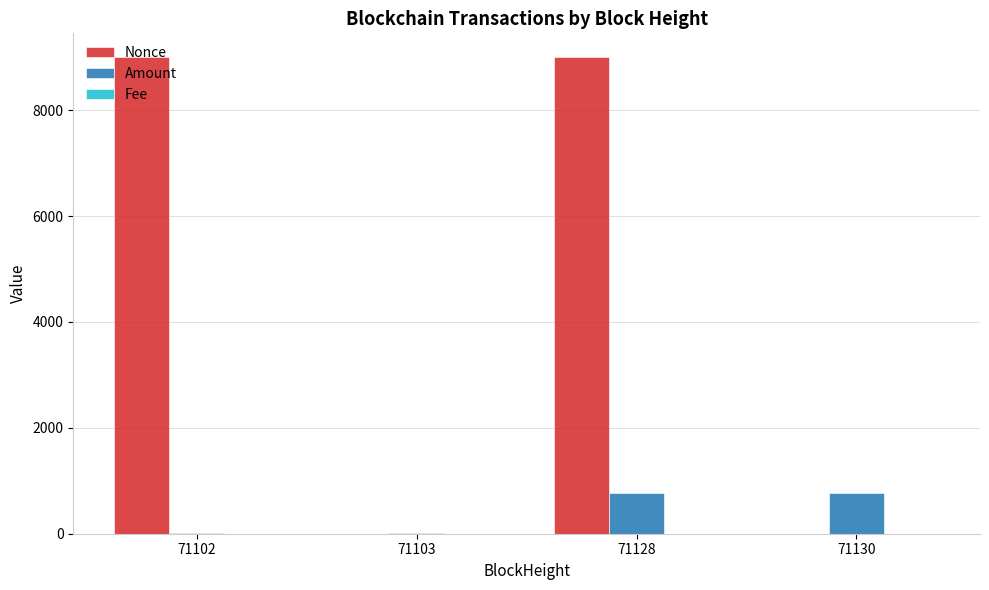

What is the maximum value shown in the chart?

9003.0